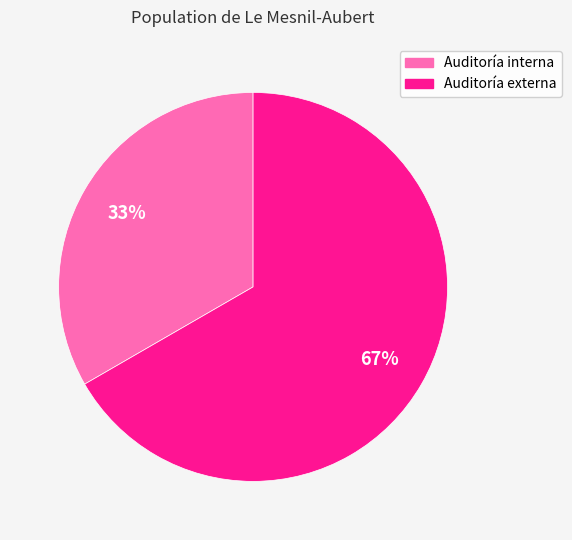

To the nearest percent, what is the average slice percentage?

50%